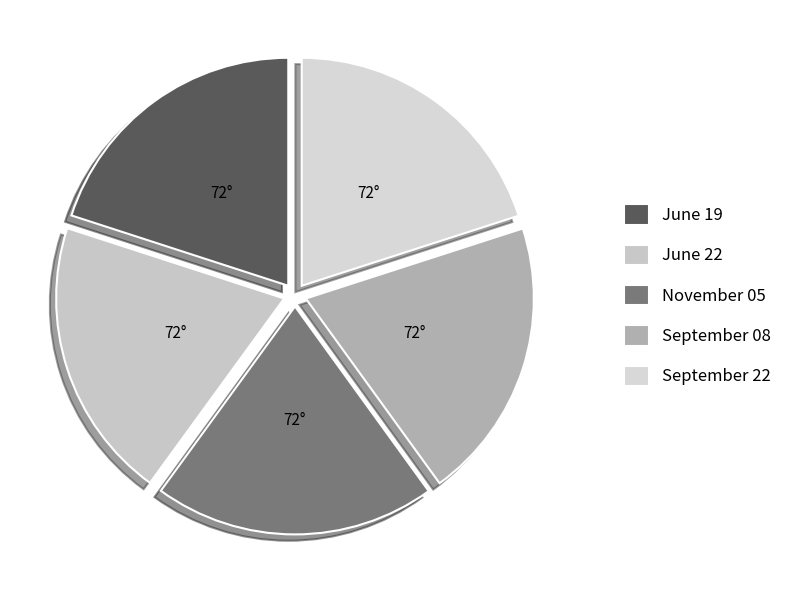

To the nearest percent, what is the combined percentage of June 22 and September 22?

40%